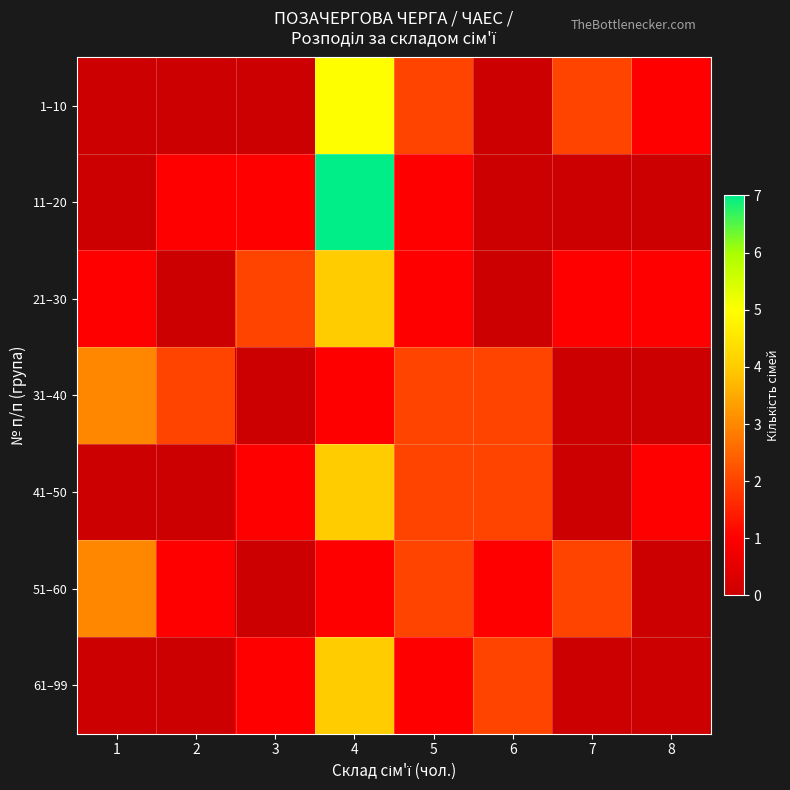

List the series in order of their peak value, highest first.

11–20, 1–10, 21–30, 41–50, 61–99, 31–40, 51–60